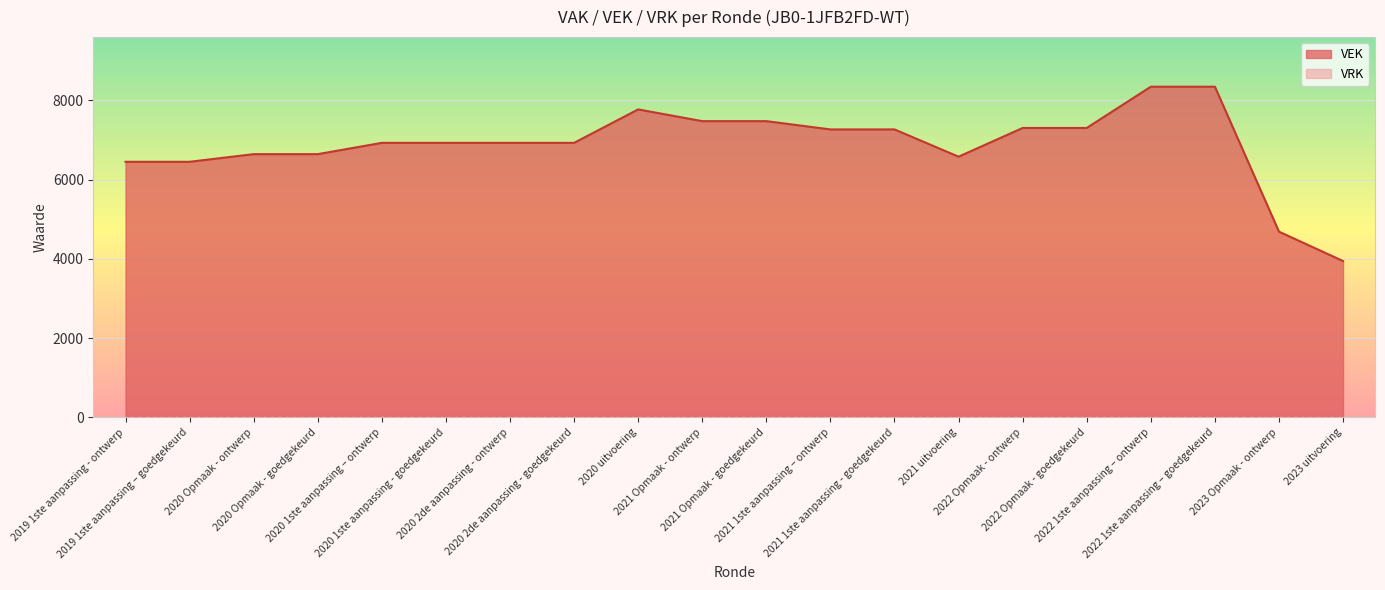

How many interior local valleys (lower than both neighbors) does the data have?

1